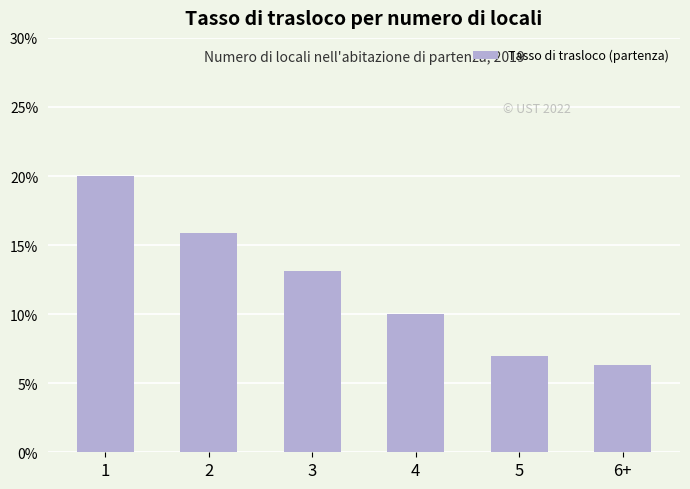

Reading left to right, transcribe all the data shown in this chart.

20.0	15.9	13.1	10.0	7.0	6.3